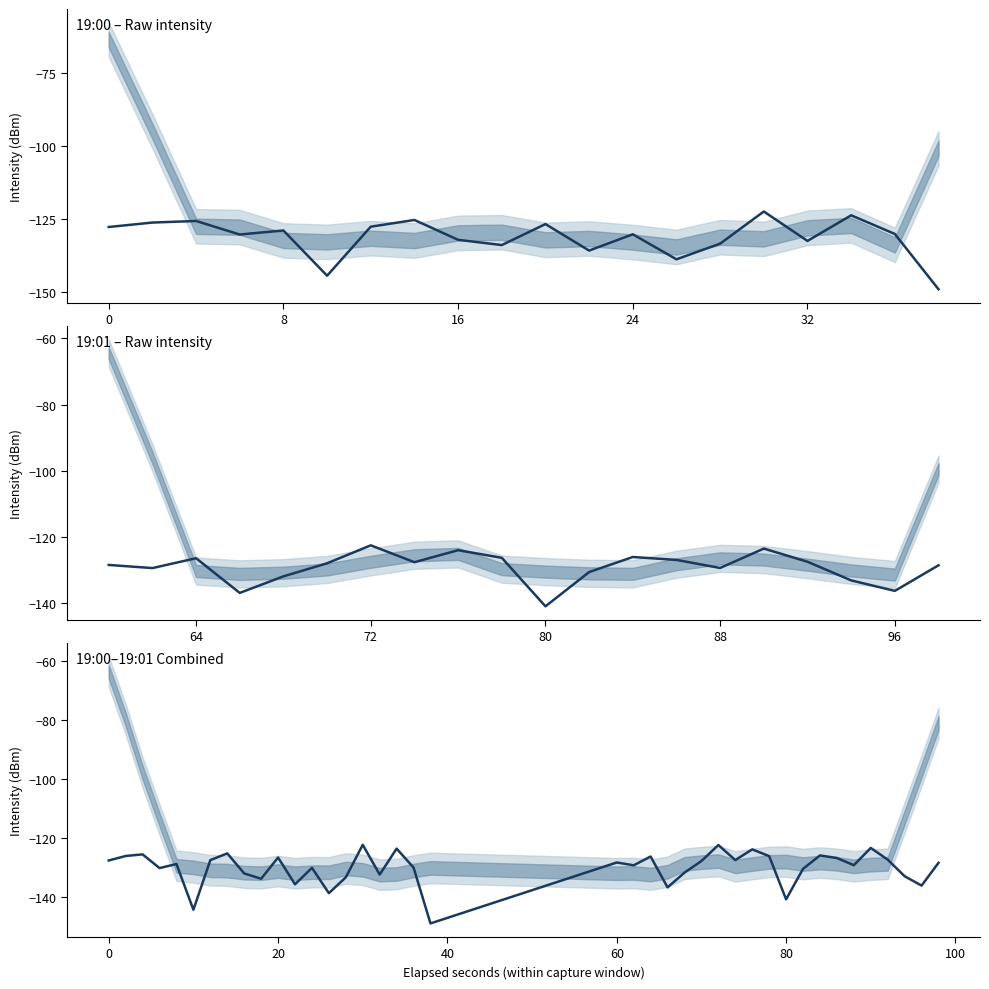

What is the difference between the maximum and minimum values?

26.7